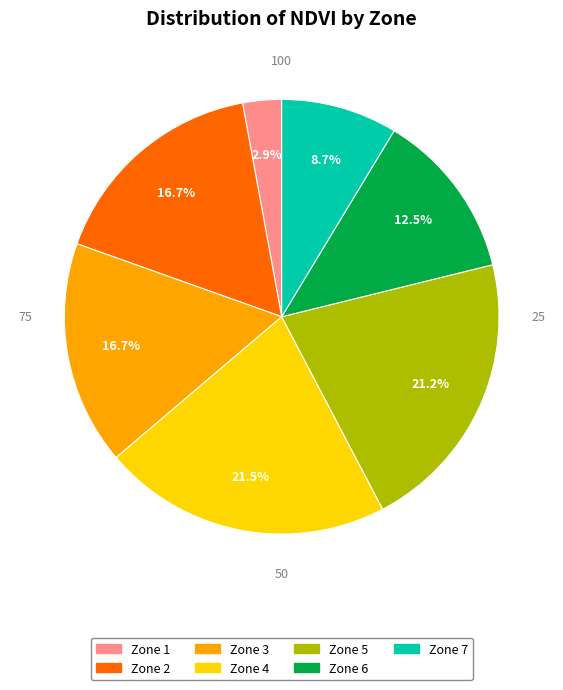

What is the ratio of the value at Zone 5 to the value at Zone 2?

1.3